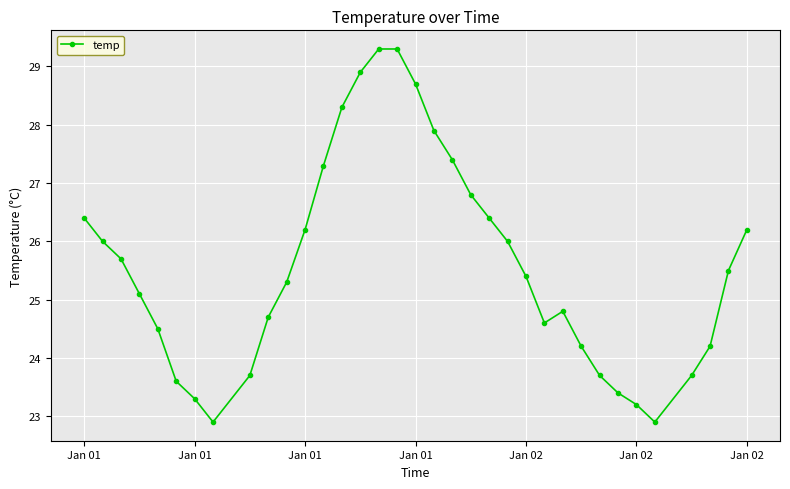

What is the value of the 1st point from the left?

26.4